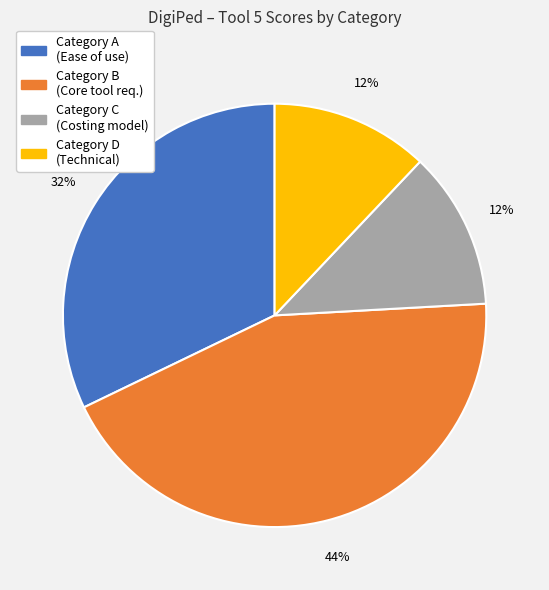

To the nearest percent, what is the difference between the largest and smallest slice percentages?

32%